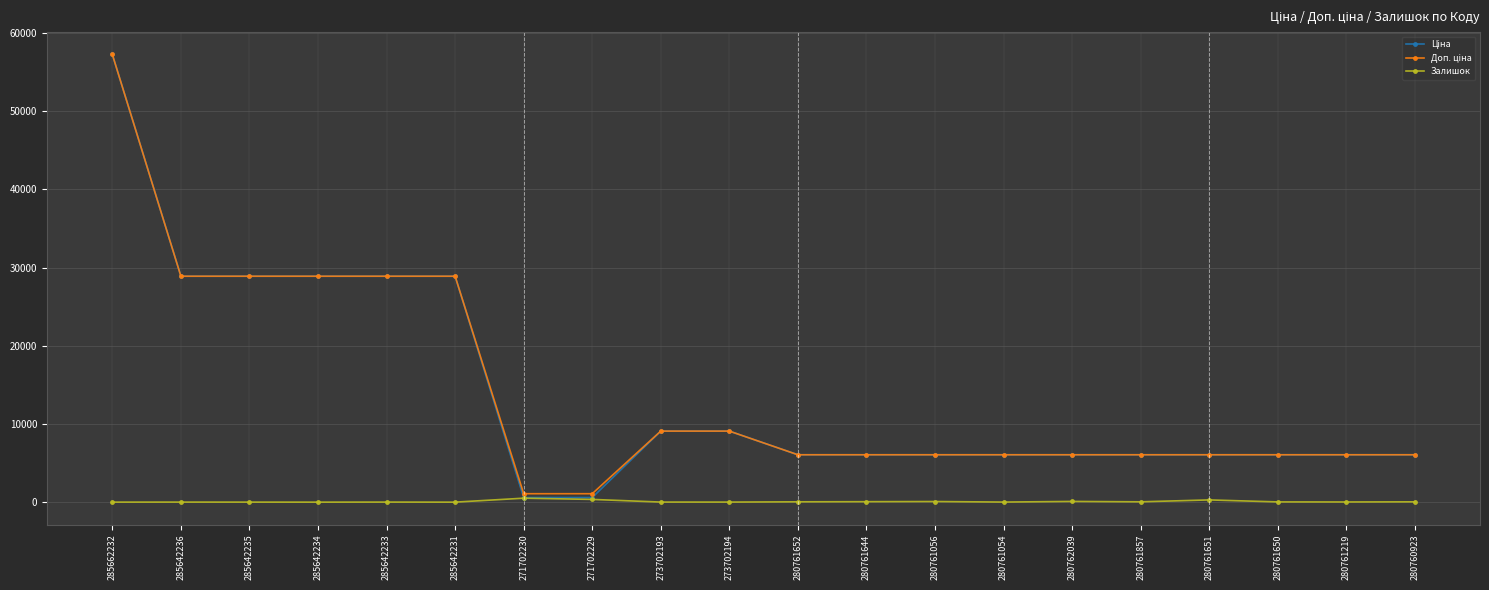

What is the label of the 6th point from the left?

285642231